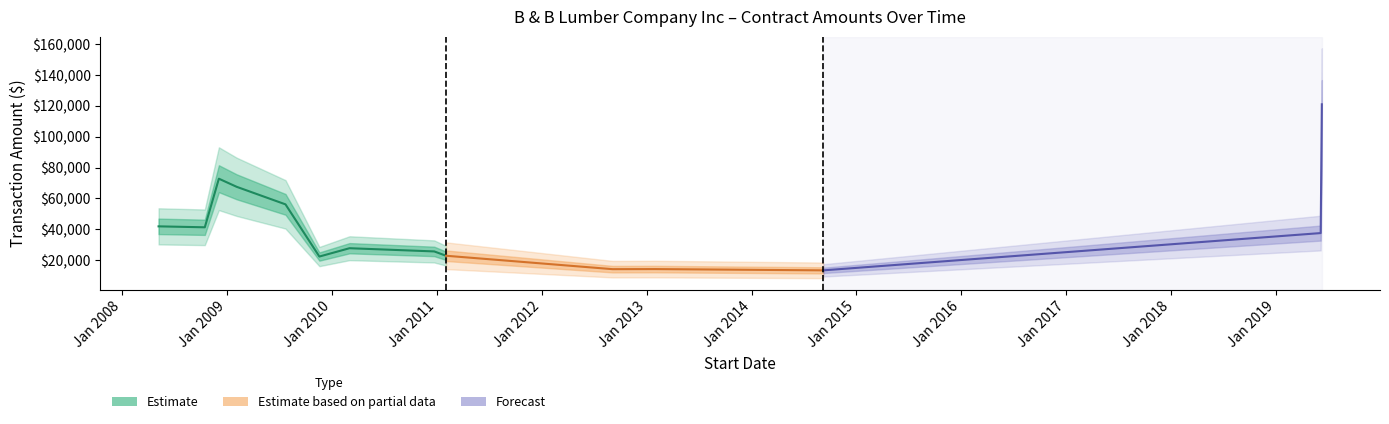

What is the greatest value displayed?

121000